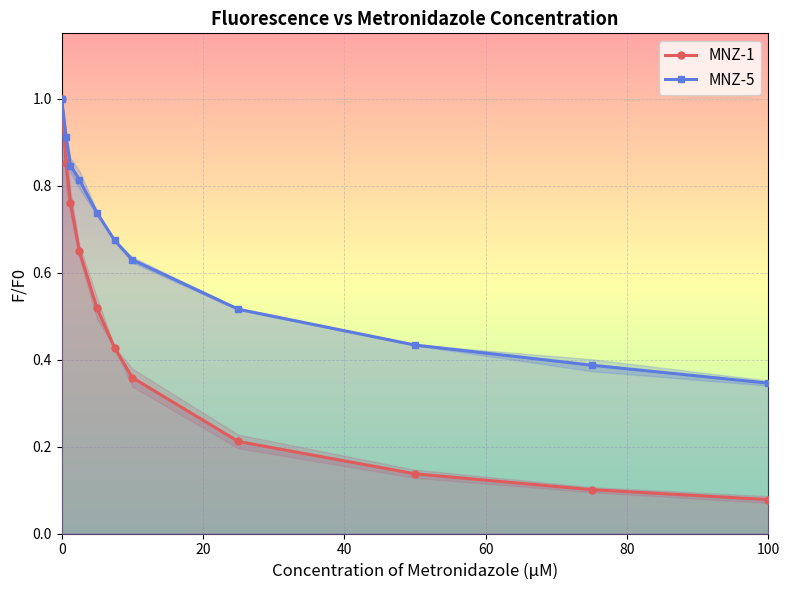

True or false: MNZ-1 has a value of 1.0 at 0.

True